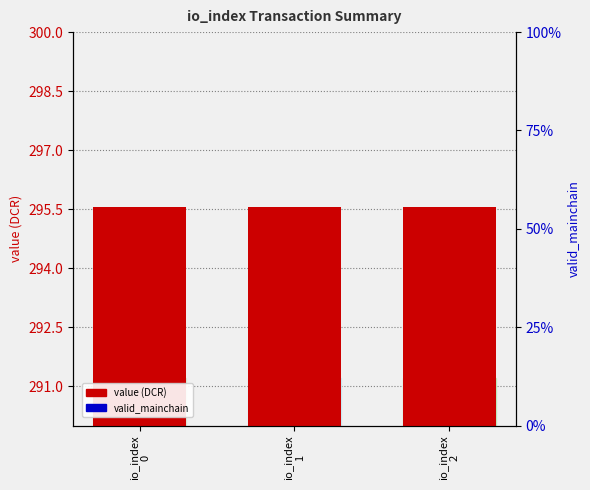

Read the value (DCR) value at io_index
0.

295.6